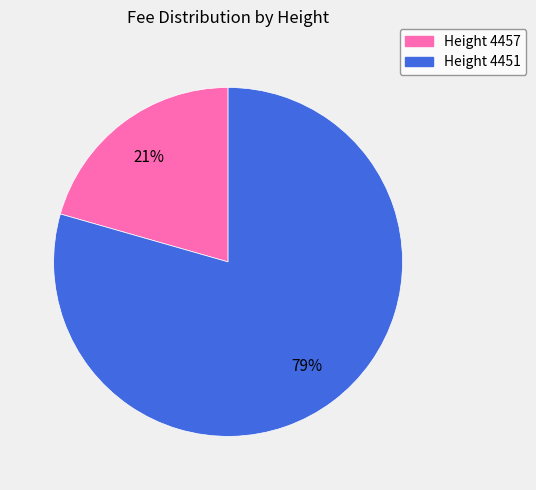

To the nearest percent, what is the average slice percentage?

50%